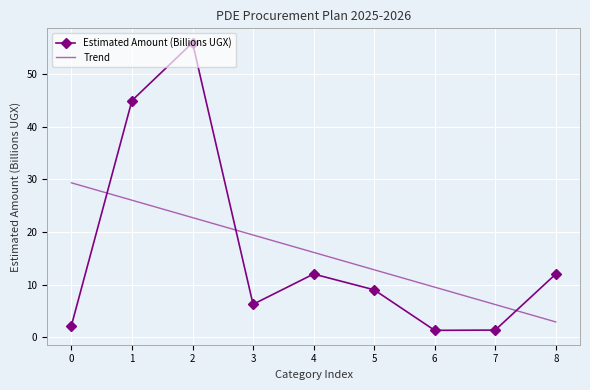

Rank the categories by Trend value from highest to lowest.

0, 1, 2, 3, 4, 5, 6, 7, 8